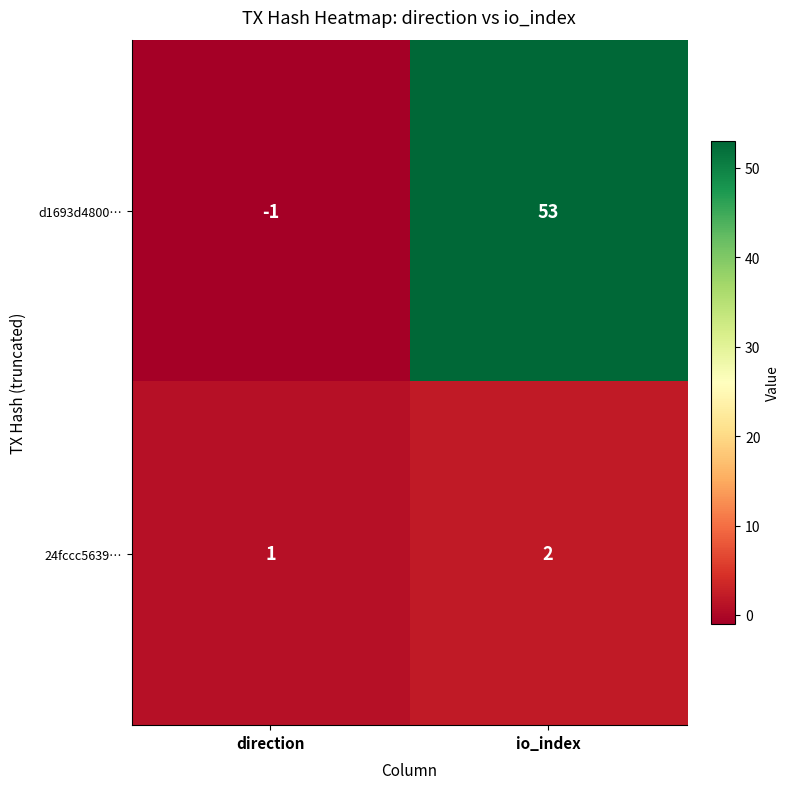

Reading left to right, what are all the values shown in this chart?

d1693d4800…: direction=-1	io_index=53
24fccc5639…: direction=1	io_index=2